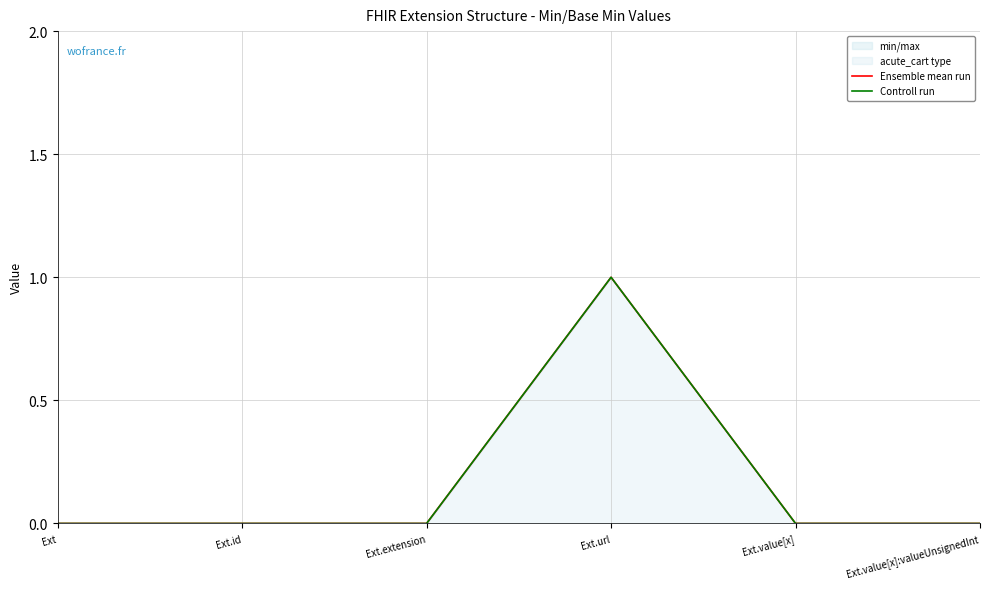

How many data points in Ensemble mean run are above 0?

1